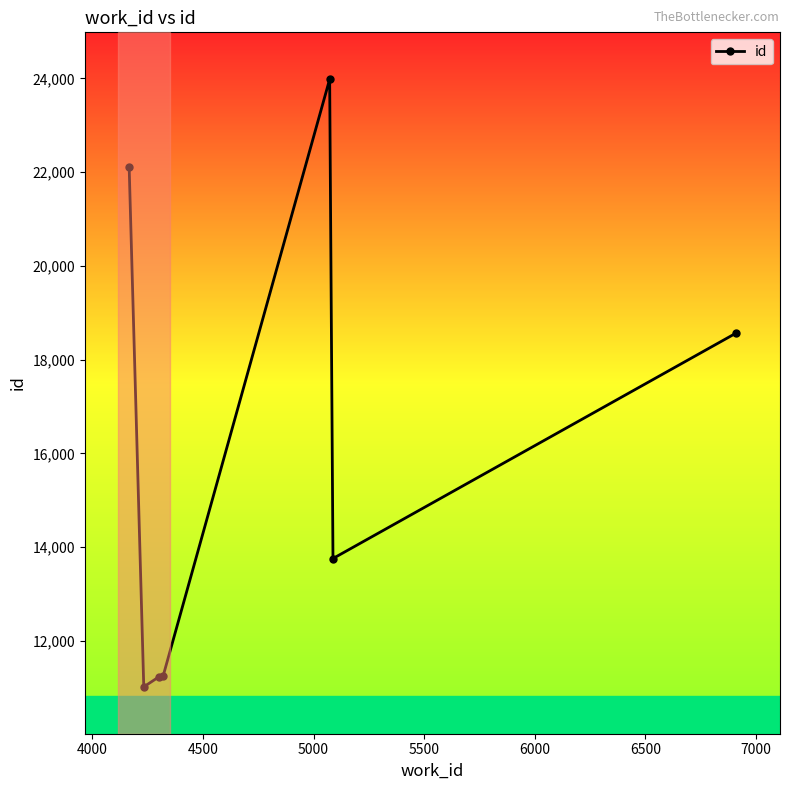

What is the value of the 5th point from the left?

23984